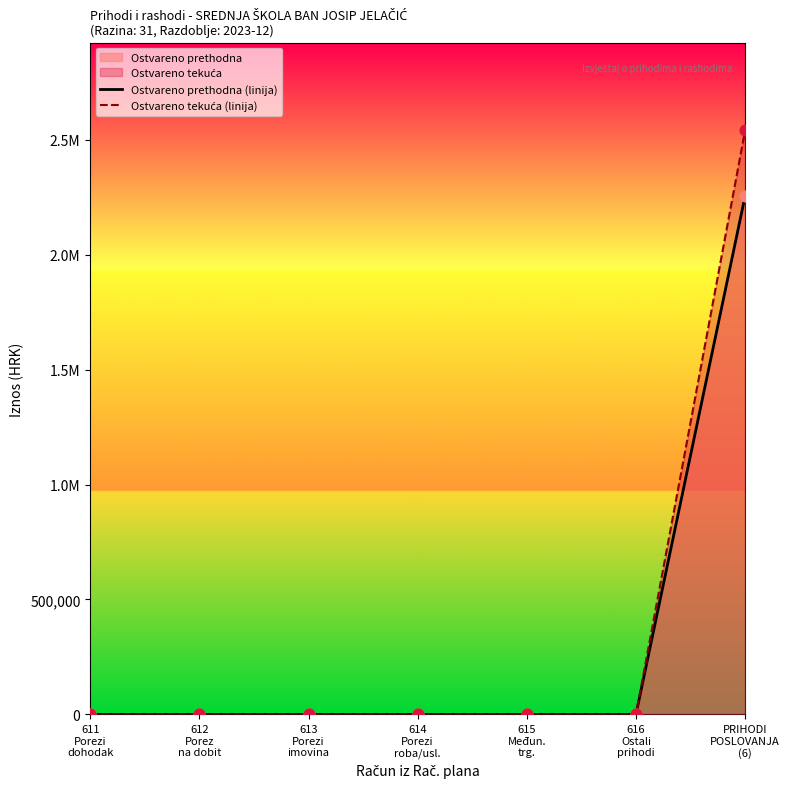

Which series has the largest total across all categories?

Ostvareno tekuća